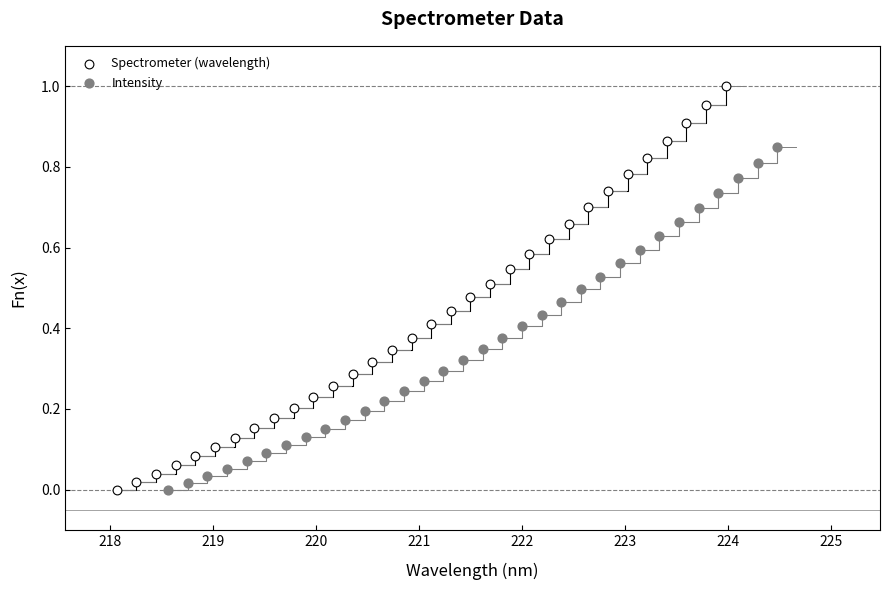

What are all the series names shown in the legend?

Spectrometer (wavelength), Intensity